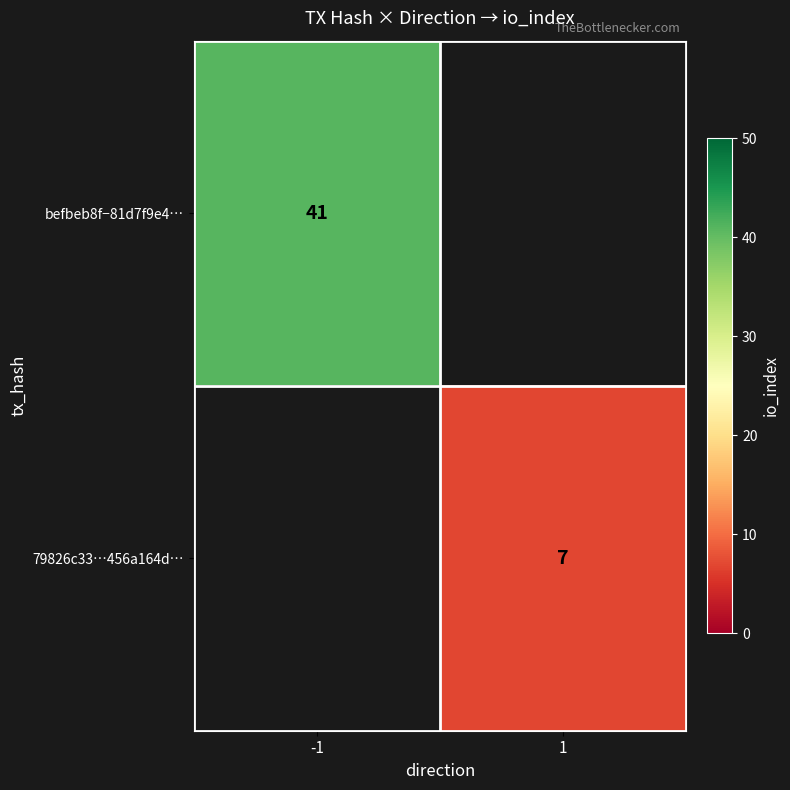

The befbeb8f−81d7f9e4… series shows 41 at -1. True or false?

True